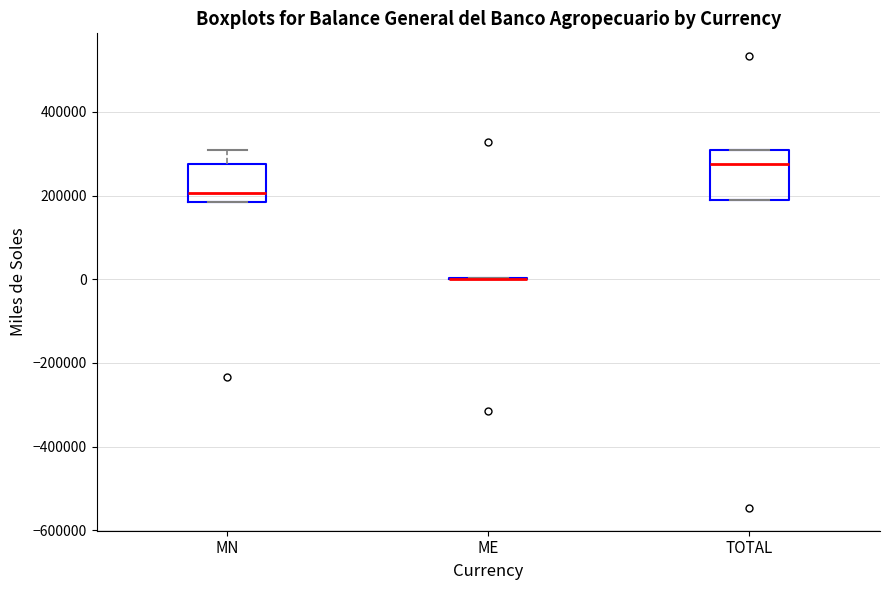

Where does the median line of the box for MN sit on the y-axis? The values are not printed on the chart, so give them approximately, as read against the axis.

200000